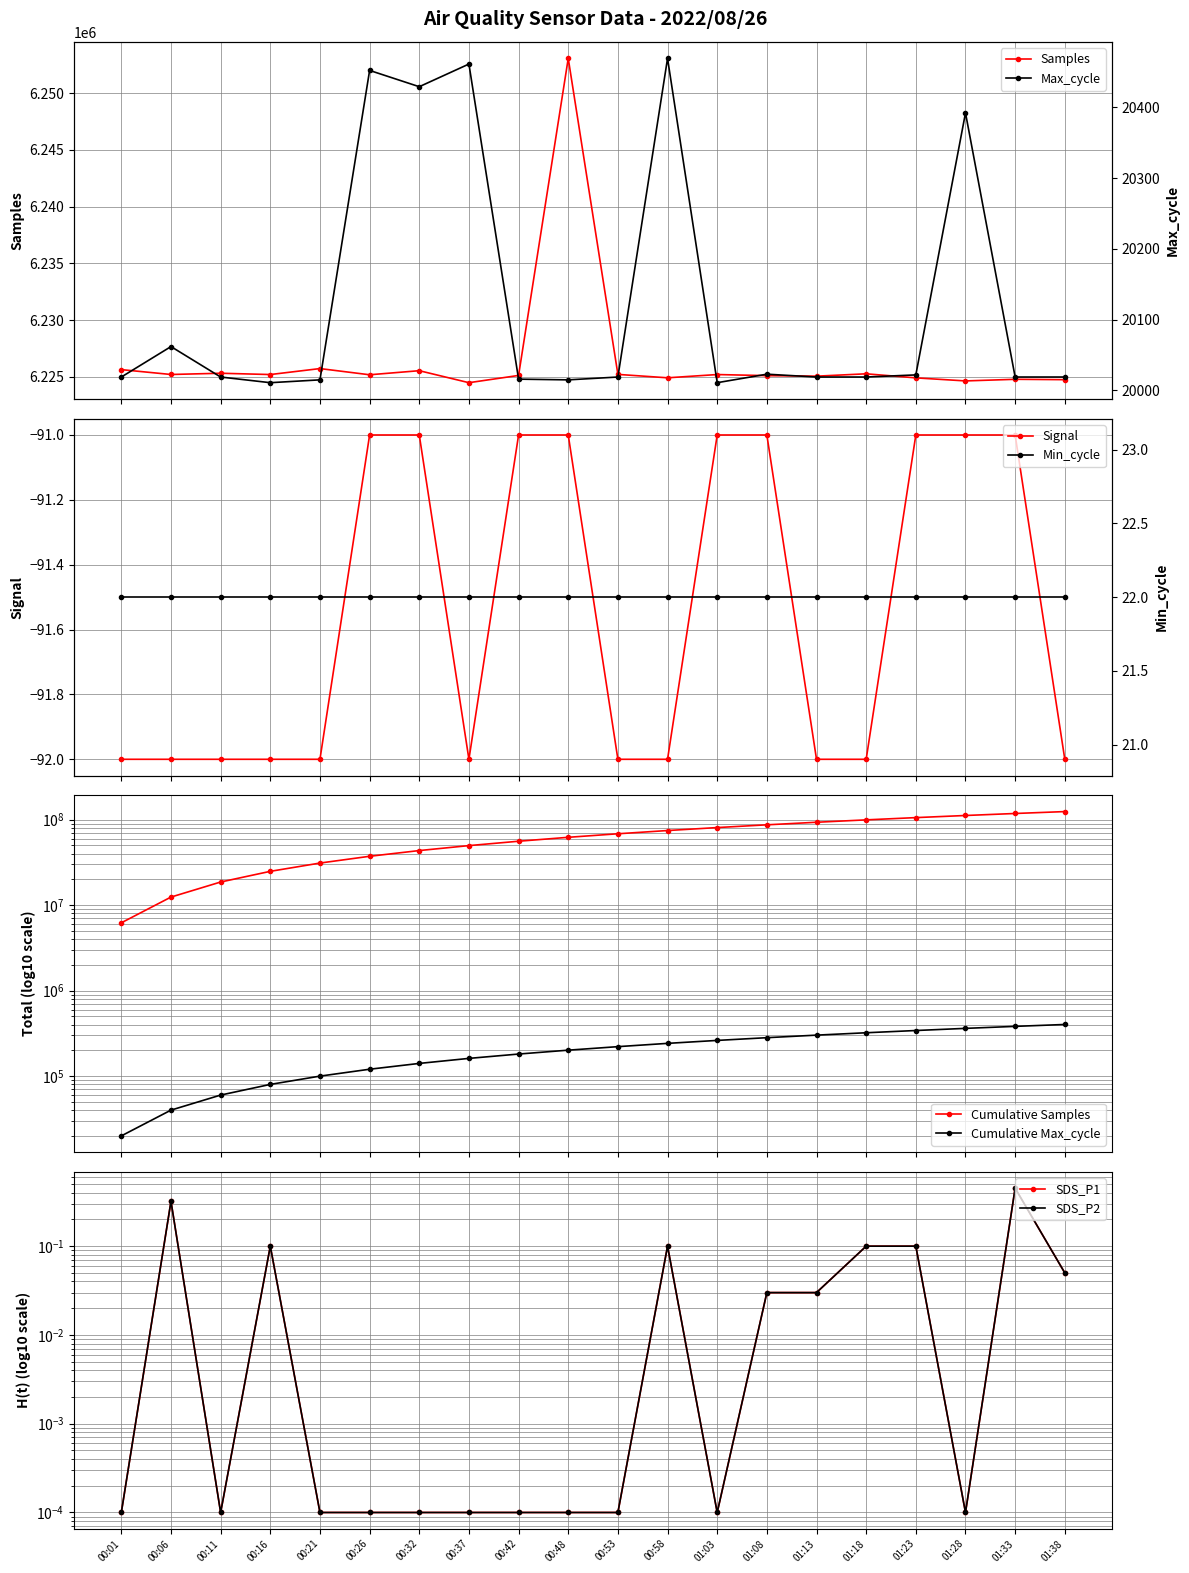

What is the difference between the maximum and second lowest values in the Max_cycle series?

458.0